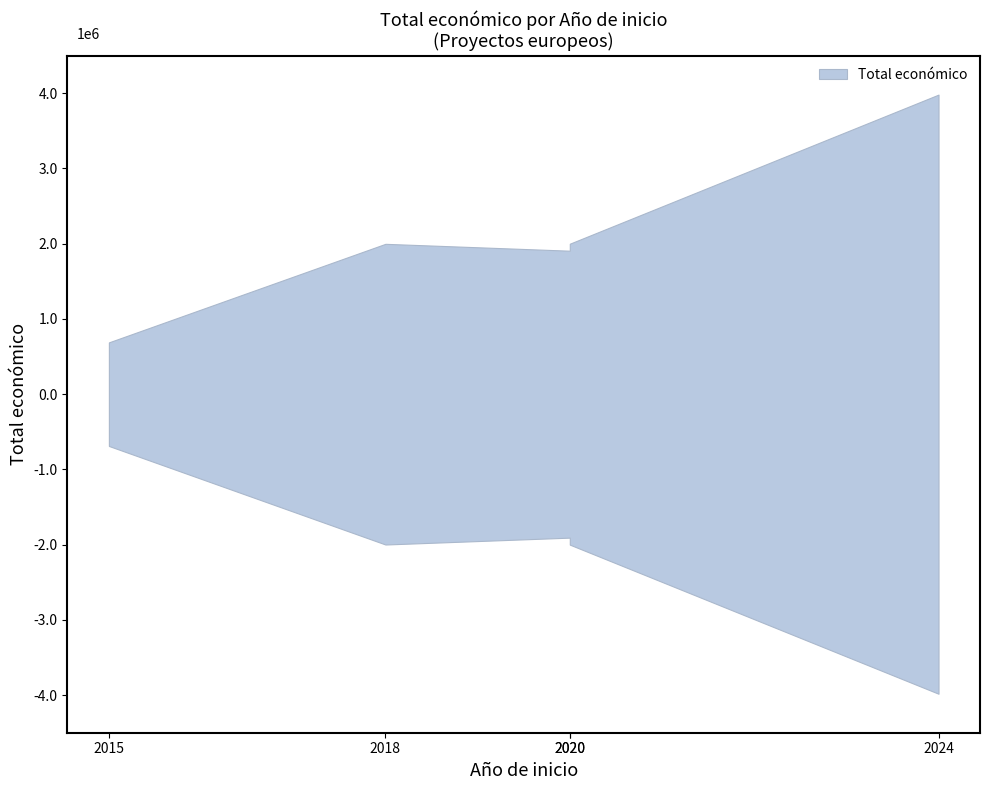

How many distinct data groups are displayed?

1